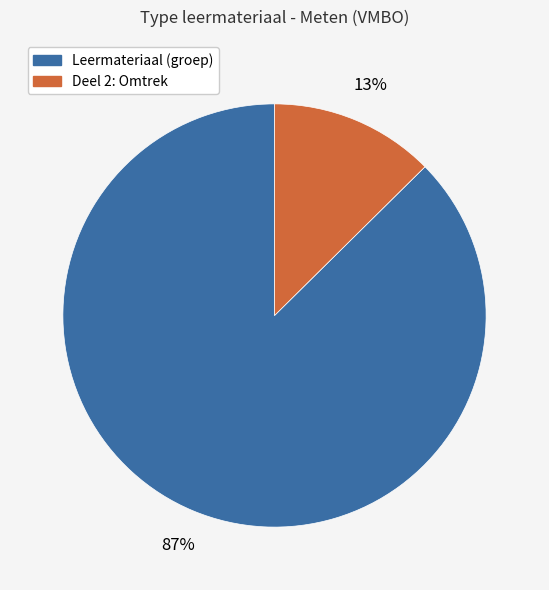

To the nearest percent, what is the average slice percentage?

50%